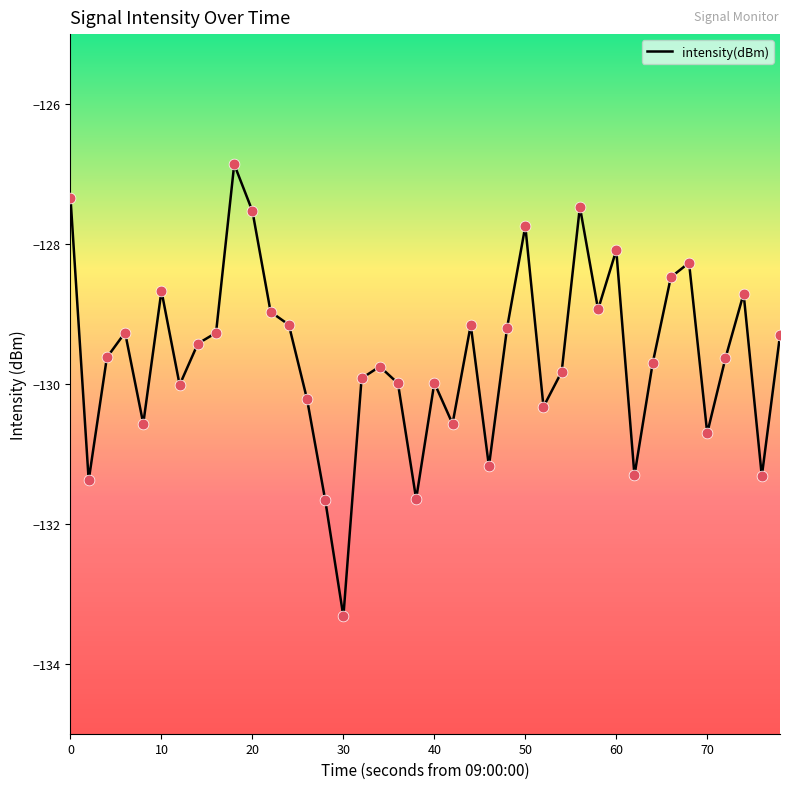

What is the maximum value shown in the chart?

-126.9